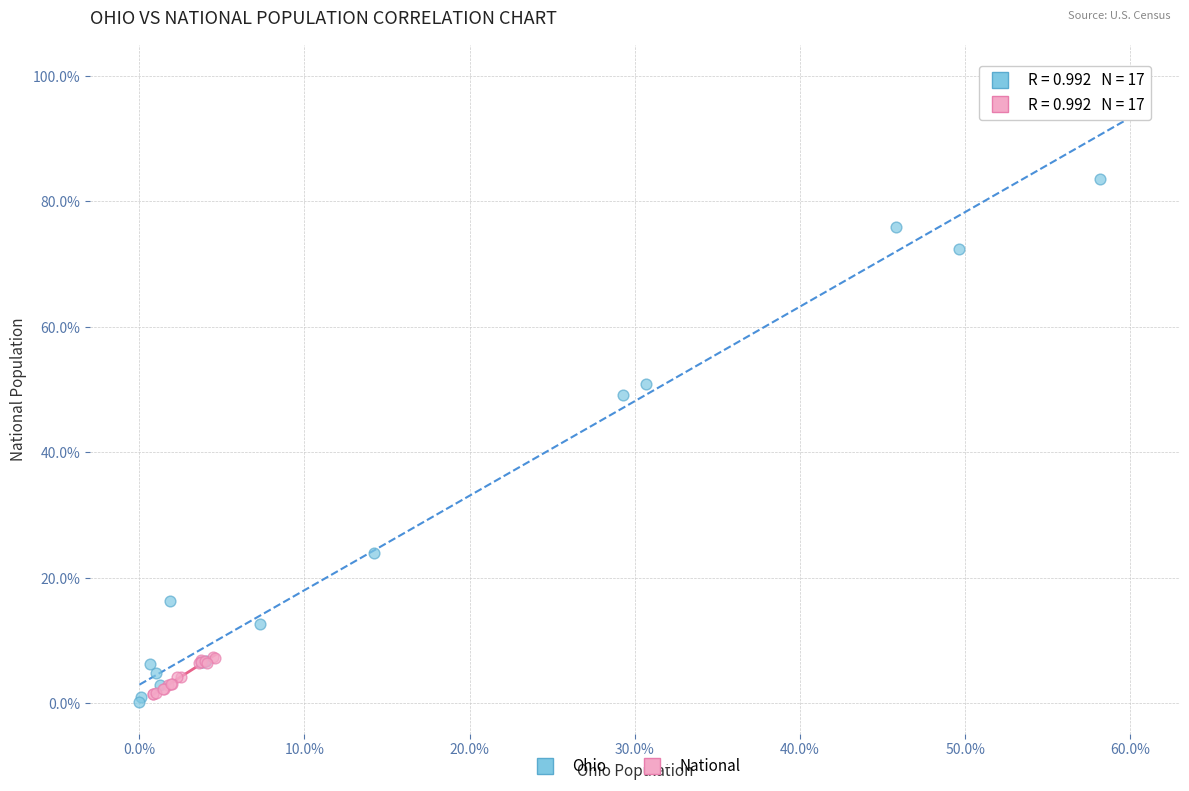

Which series reaches the minimum Y coordinate?

Ohio